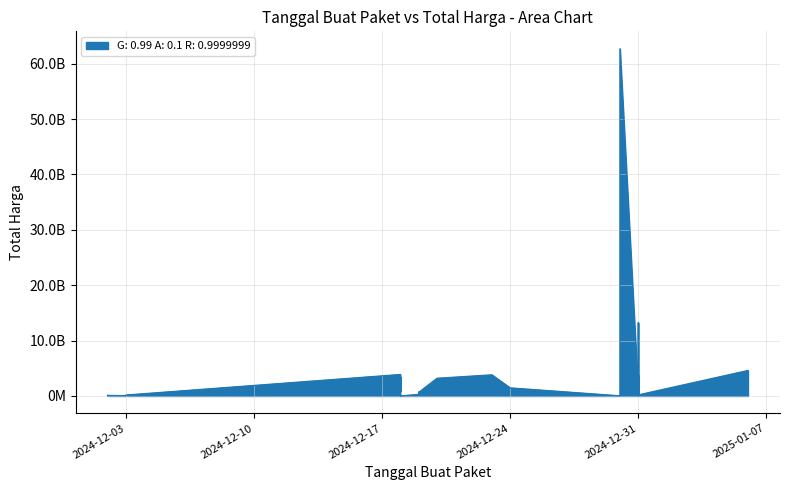

Rank the categories by value from lowest to highest.

2024-12-31, 2024-12-18, 2024-12-18, 2024-12-31, 2024-12-31, 2024-12-30, 2024-12-31, 2024-12-02, 2024-12-03, 2024-12-02, 2024-12-02, 2024-12-03, 2024-12-31, 2024-12-31, 2024-12-19, 2024-12-31, 2024-12-19, 2024-12-19, 2024-12-19, 2024-12-19, 2024-12-19, 2024-12-19, 2024-12-19, 2024-12-19, 2024-12-19, 2024-12-18, 2024-12-31, 2024-12-31, 2024-12-24, 2024-12-18, 2024-12-31, 2024-12-20, 2024-12-18, 2024-12-30, 2024-12-31, 2024-12-23, 2024-12-18, 2025-01-06, 2024-12-31, 2024-12-30